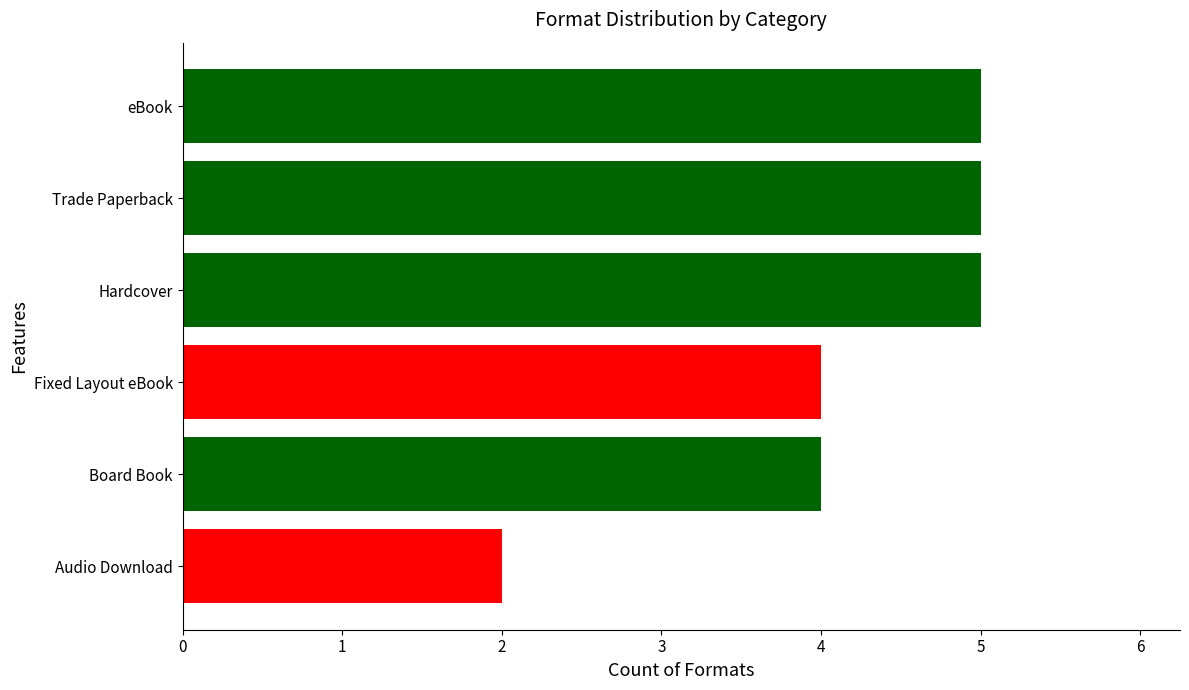

What is the maximum value shown in the chart?

5